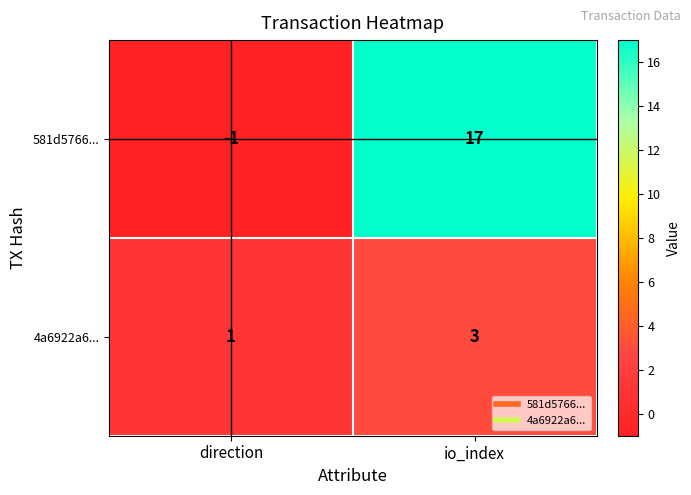

Which series has the largest range (max minus min)?

581d5766...